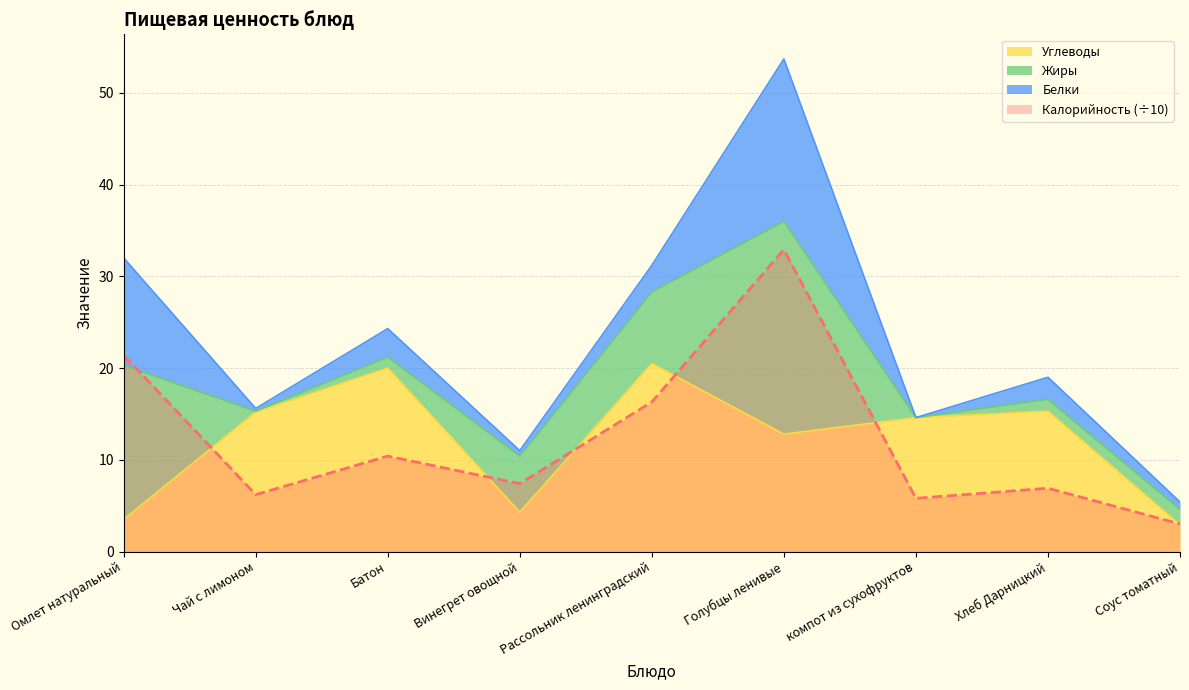

The value of Углеводы at Рассольник ленинградский is 26.8. True or false?

False